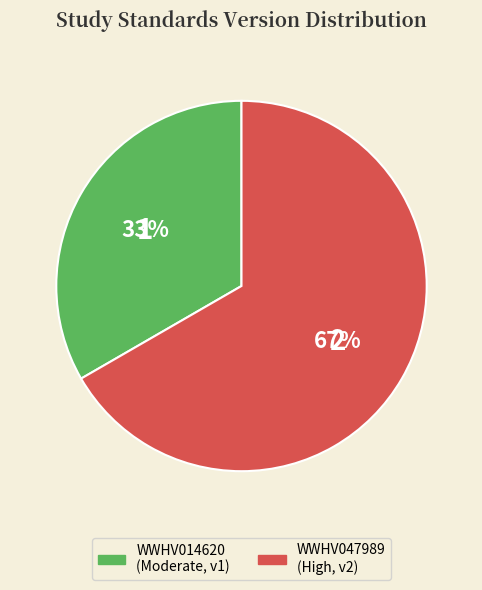

Does WWHV014620 represent more than half of the total?

No